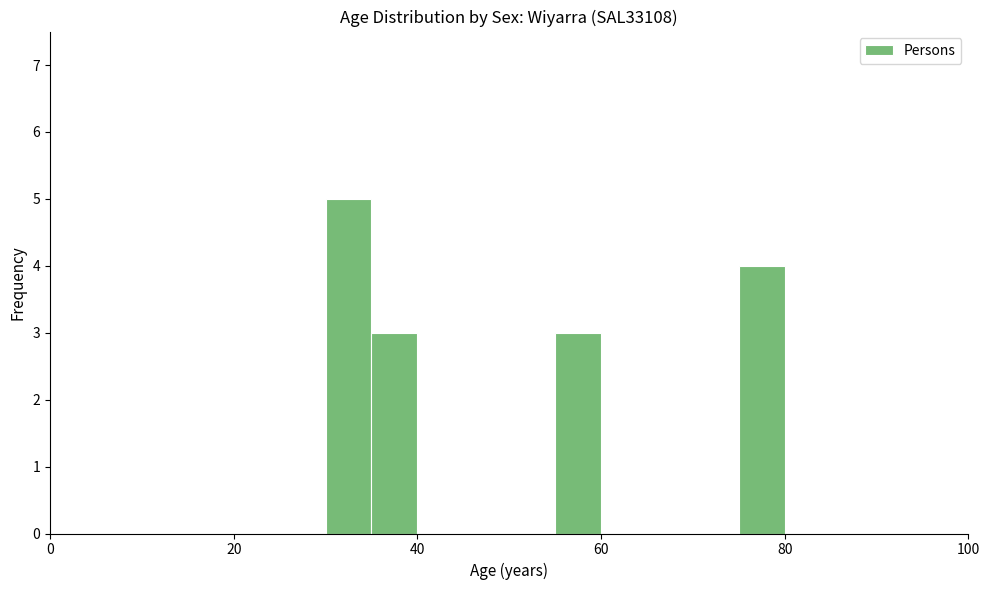

Around what value on the x-axis is the tallest bar? Give the approximate position of its centre, as read against the axis.

32